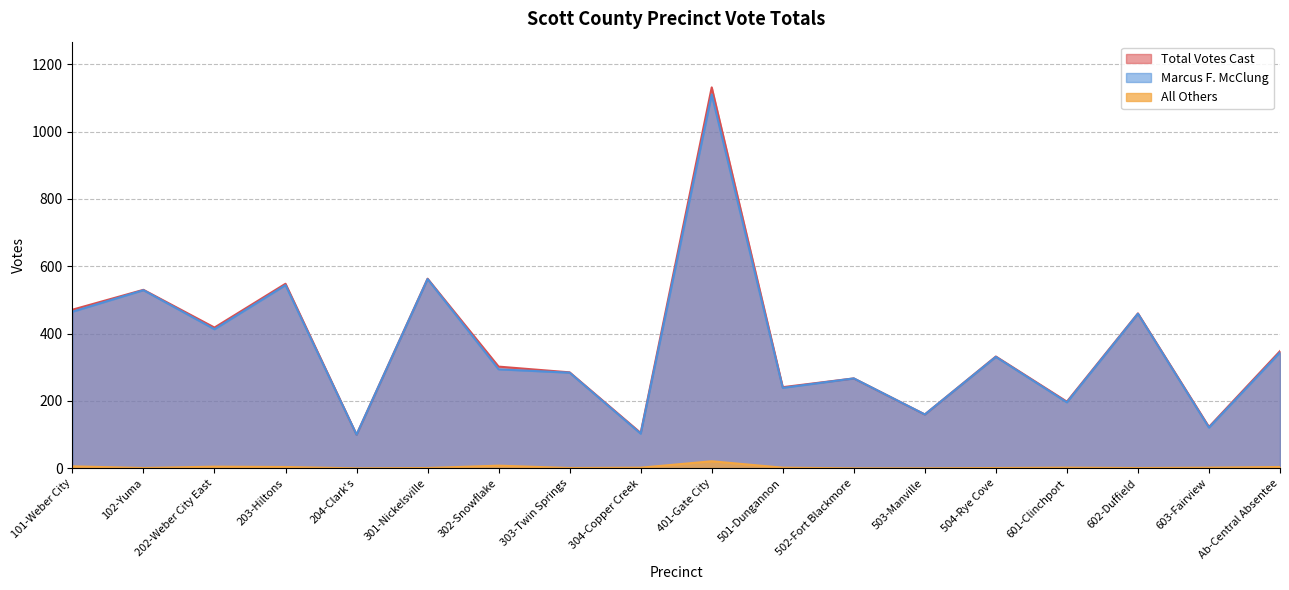

Where is the first local minimum for Total Votes Cast?

202-Weber City East